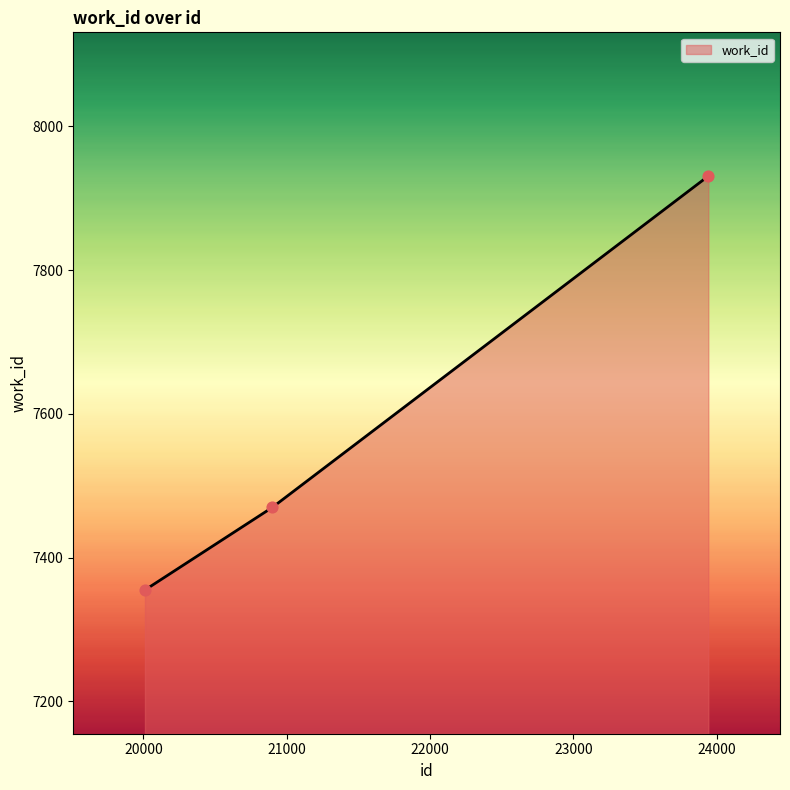

What is the average value?

7585